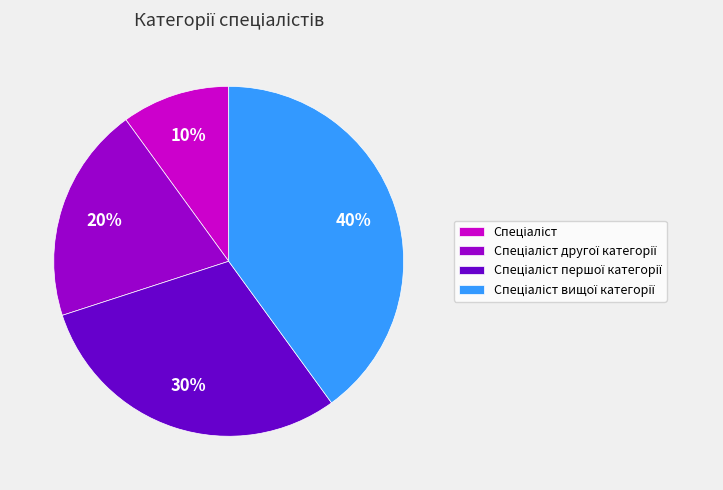

To the nearest percent, what is the difference between the largest and smallest slice percentages?

30%